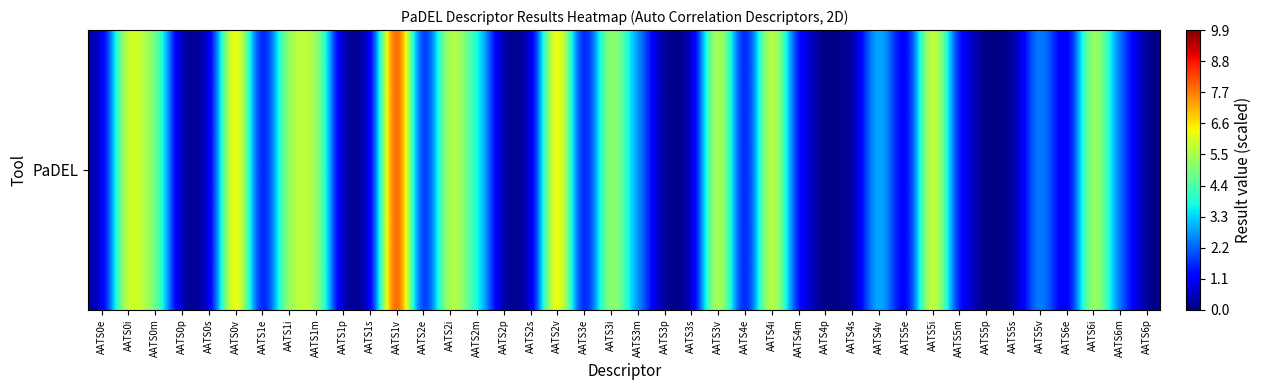

Rank the categories by value from lowest to highest.

AATS4p, AATS5p, AATS3p, AATS2p, AATS6p, AATS0p, AATS1p, AATS5s, AATS1s, AATS3s, AATS4s, AATS2s, AATS0s, AATS5e, AATS3e, AATS1e, AATS4e, AATS6e, AATS0e, AATS2e, AATS5m, AATS4m, AATS6m, AATS3m, AATS5v, AATS4v, AATS2m, AATS0m, AATS1i, AATS1m, AATS3i, AATS6i, AATS2i, AATS0i, AATS3v, AATS4i, AATS5i, AATS2v, AATS0v, AATS1v